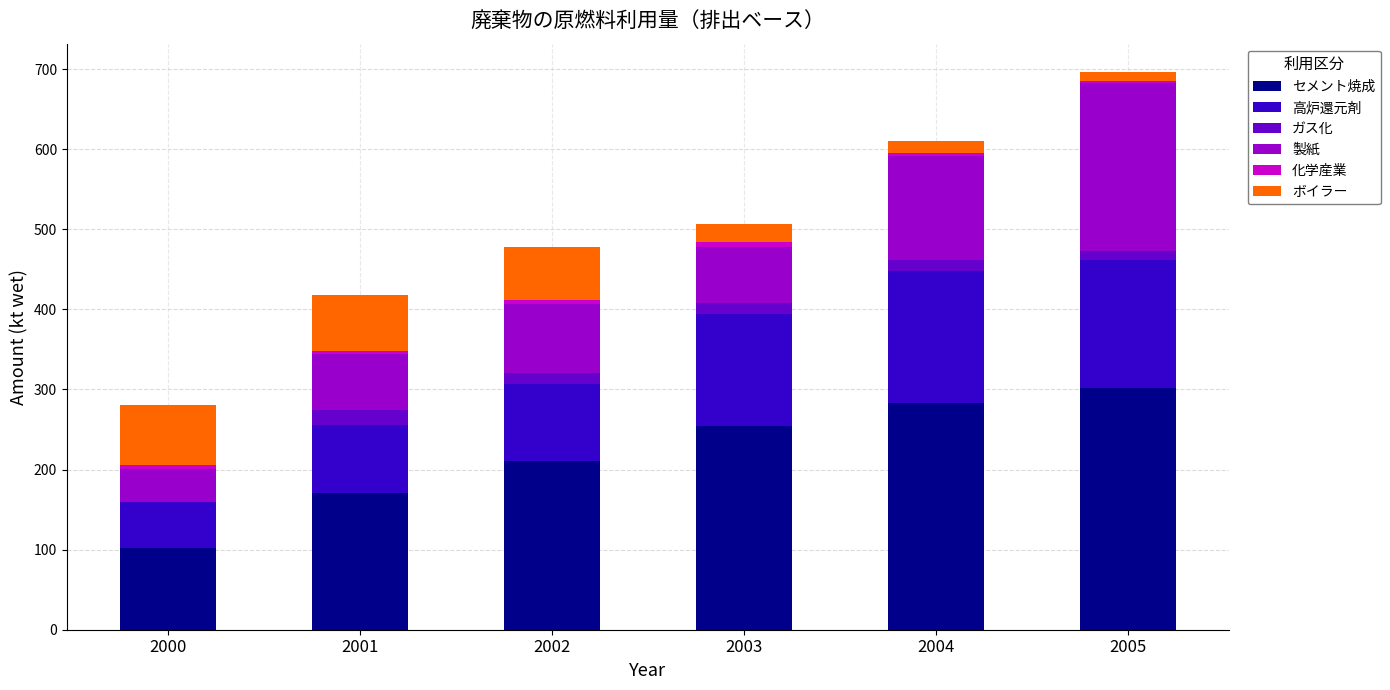

The セメント焼成 series shows 374.0 at 2002. True or false?

False